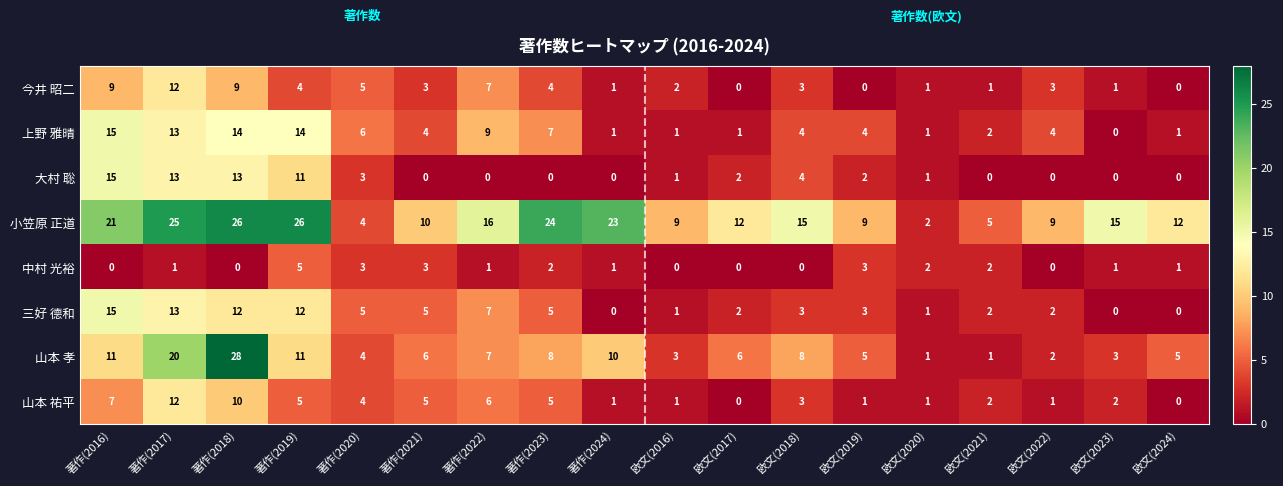

What value does the 上野 雅晴 series have at 欧文(2018)?

4